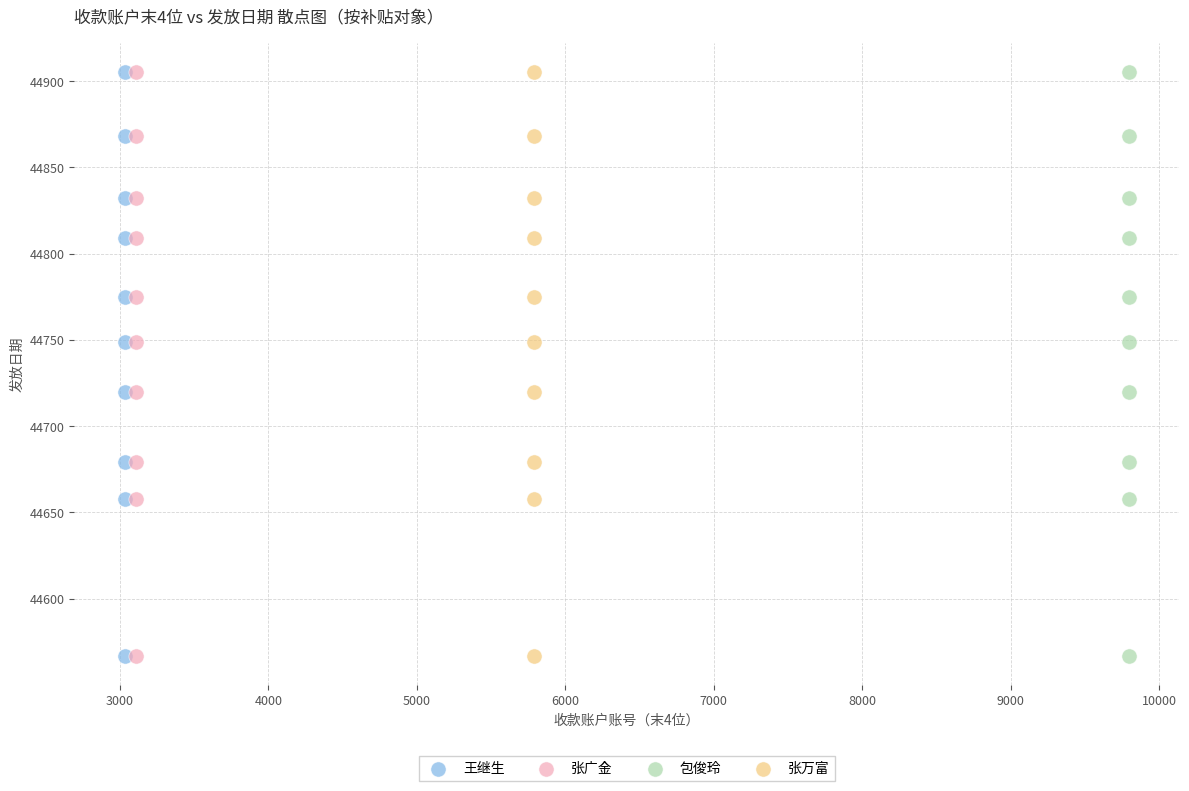

What are all the series names shown in the legend?

王继生, 张广金, 包俊玲, 张万富